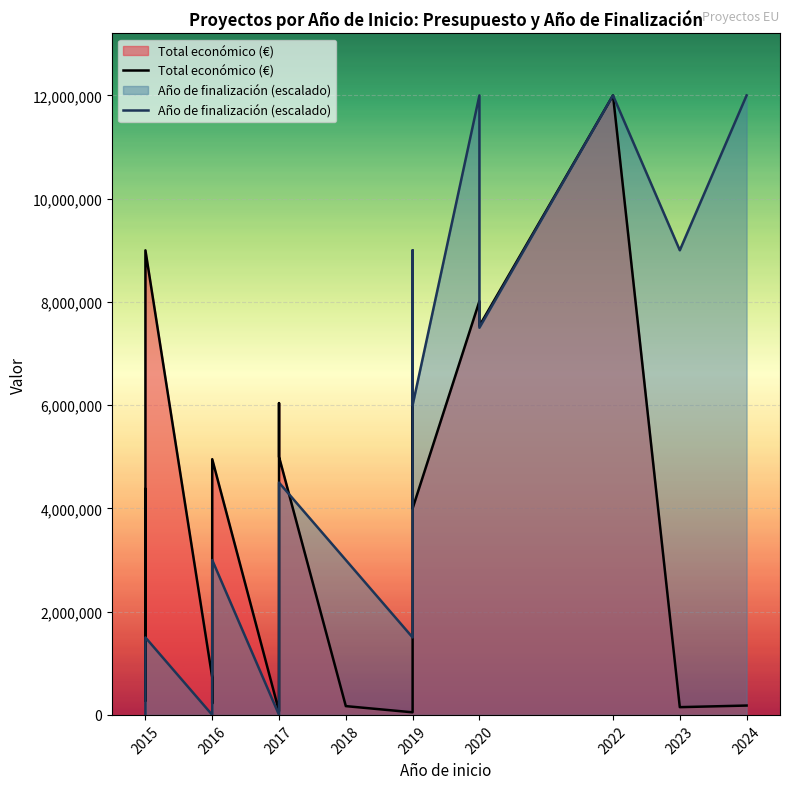

How many times do Total económico (€) and Año de finalización (escalado) cross each other?

4